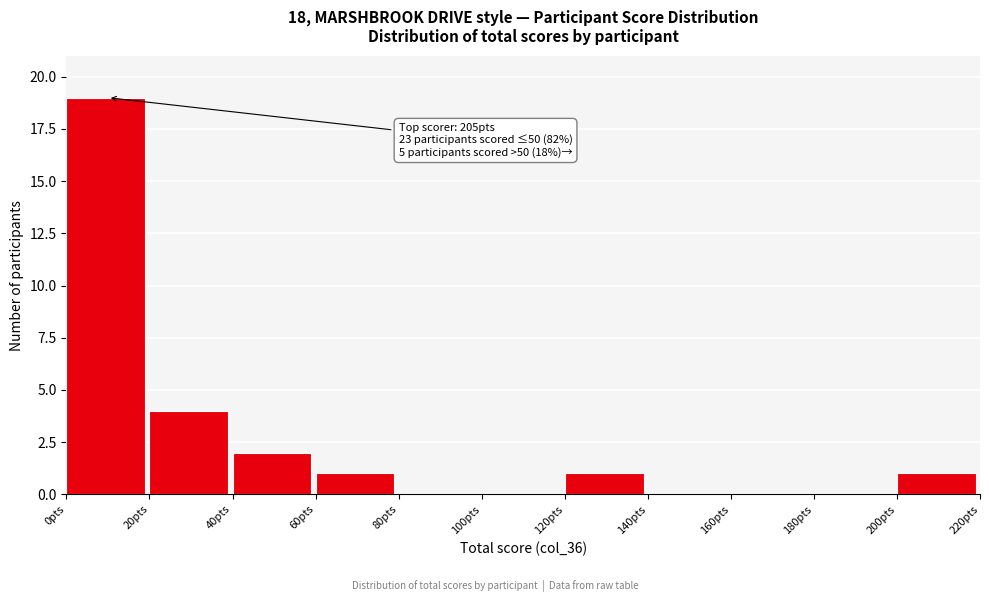

Over which range of the x-axis is the bar tallest?

0 to 20